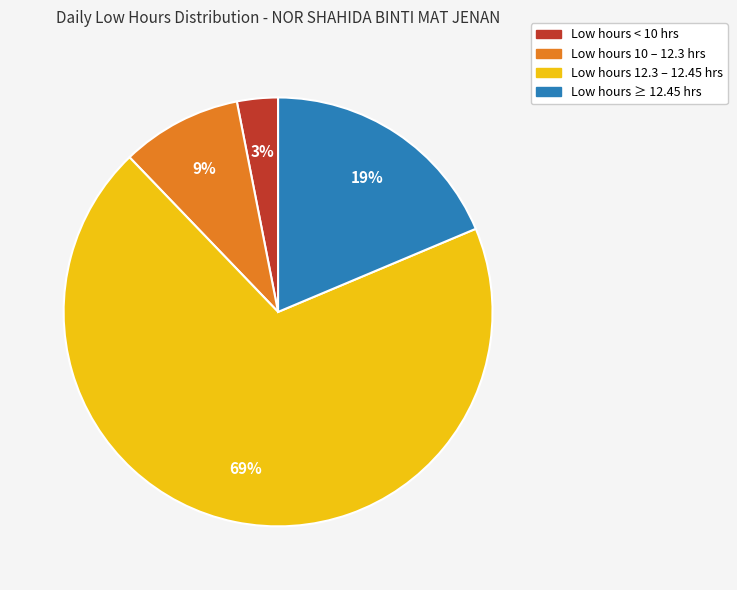

Does any single category account for the majority?

Yes